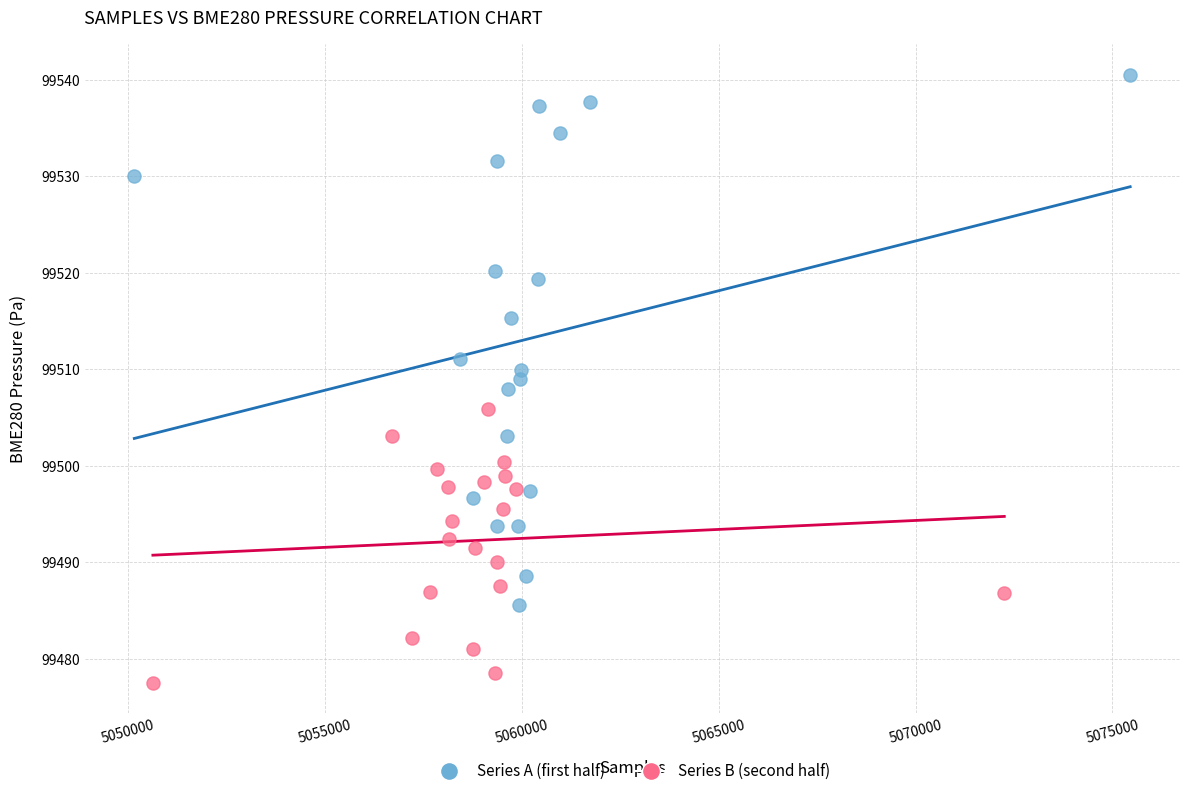

Which series reaches the minimum Y coordinate?

Series B (second half)